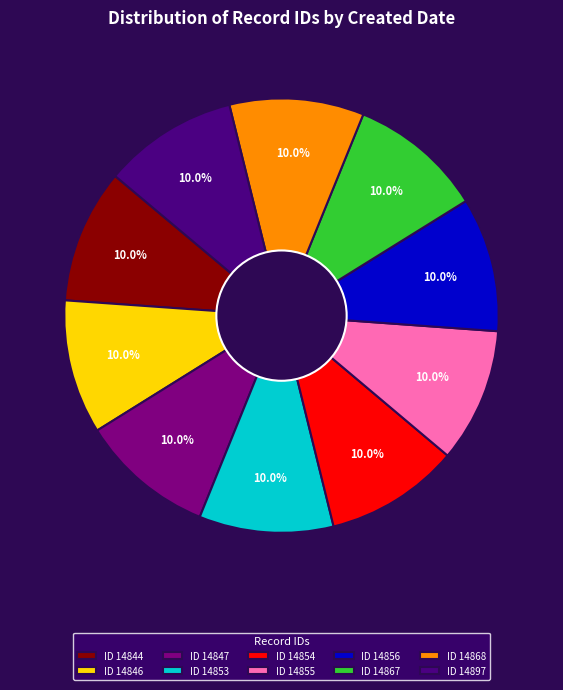

What is the ratio of the value at ID 14844 to the value at ID 14855?

1.0